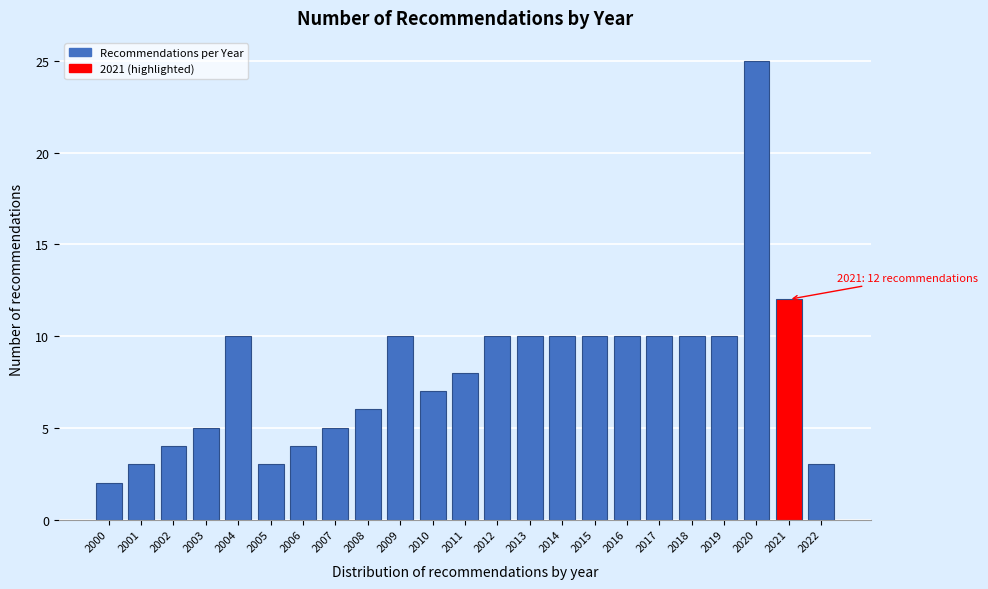

Reading left to right, transcribe all the data shown in this chart.

2	3	4	5	10	3	4	5	6	10	7	8	10	10	10	10	10	10	10	10	25	12	3